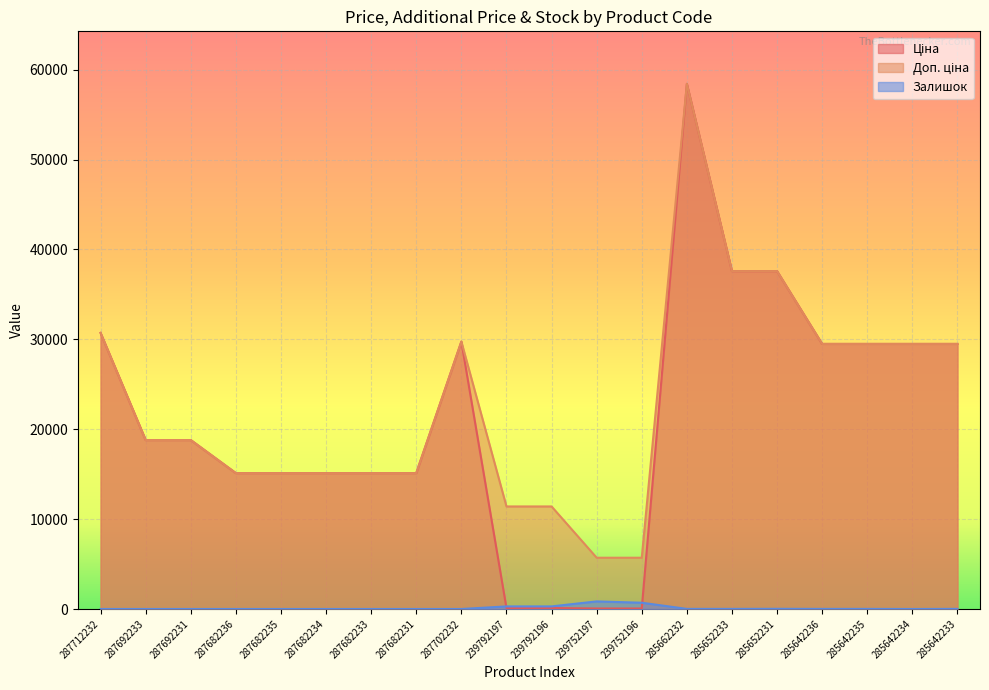

What is the highest value of the Доп. ціна series?

58426.5